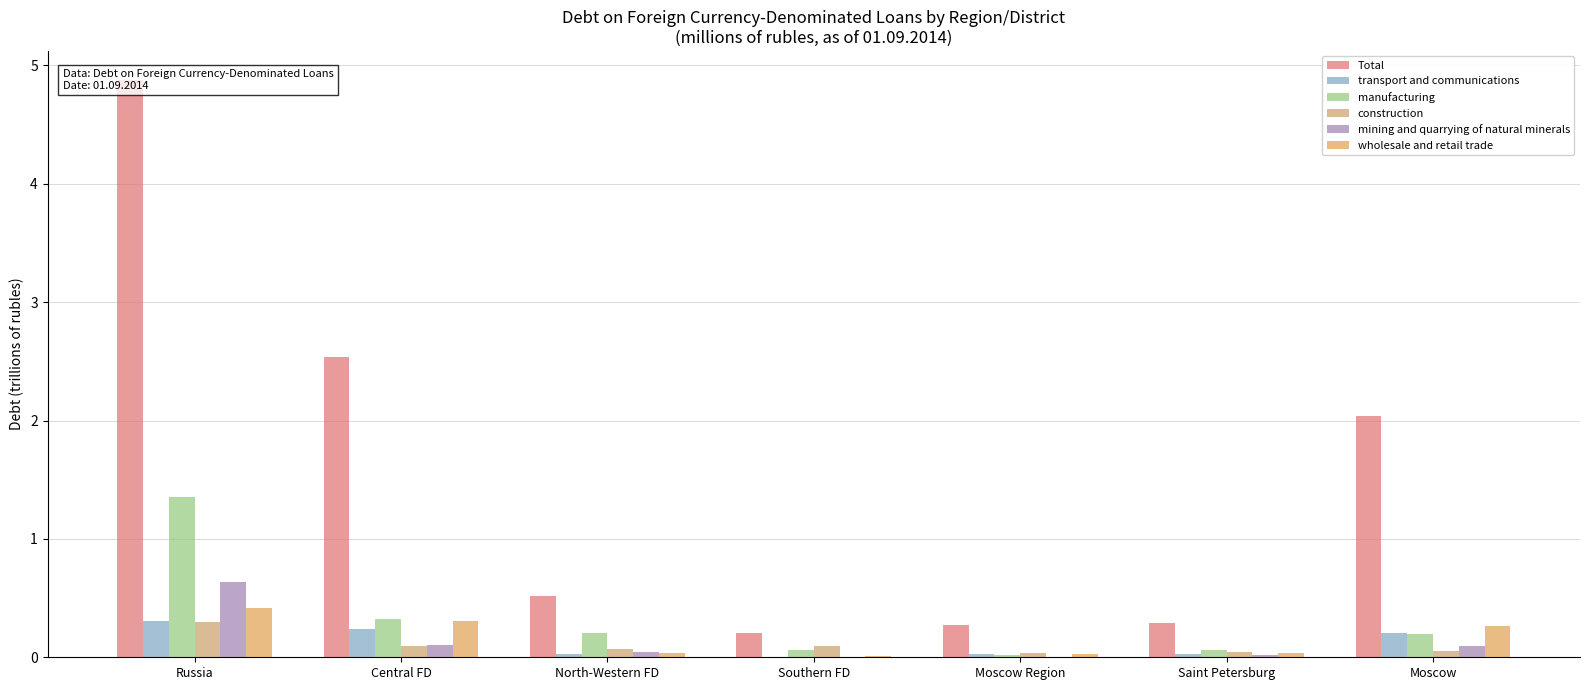

What is the highest value of the mining and quarrying of natural minerals series?

0.6